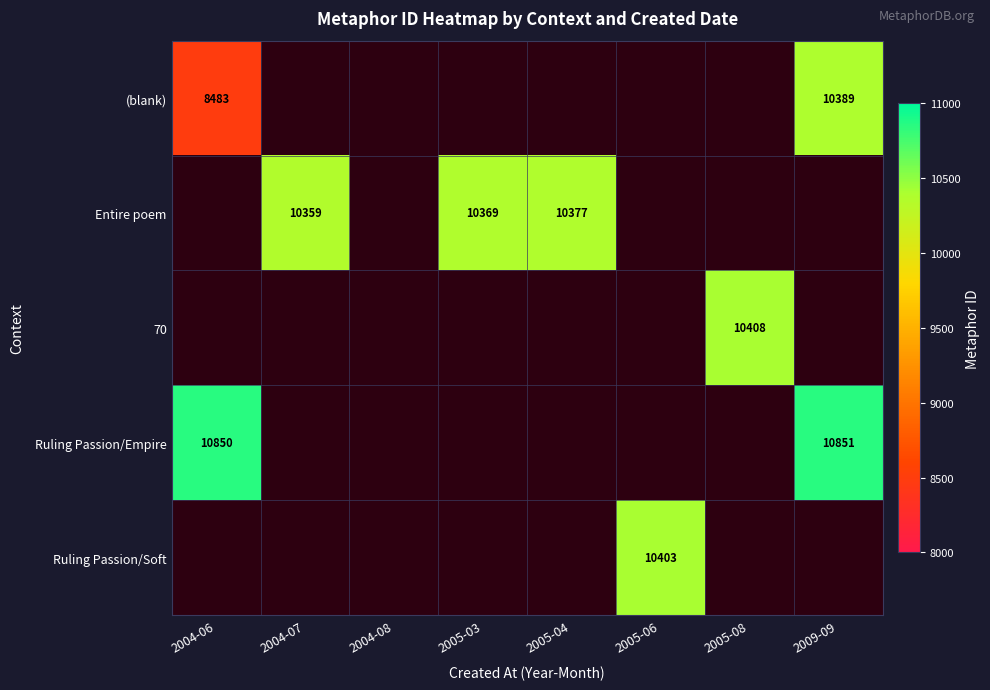

The (blank) series shows 8483 at 2004-06. True or false?

True